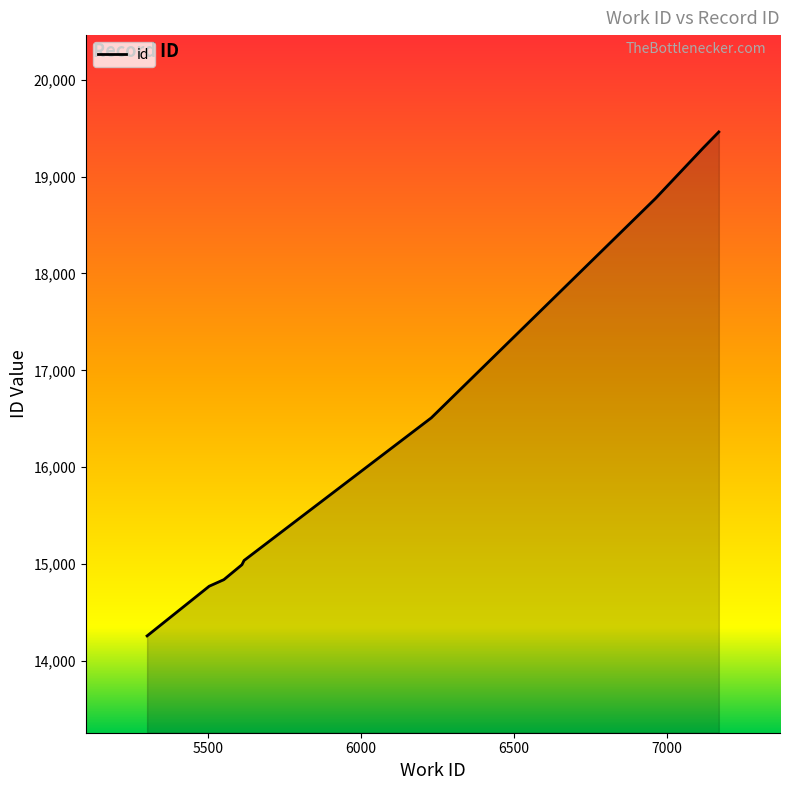

What is the greatest value displayed?

19462